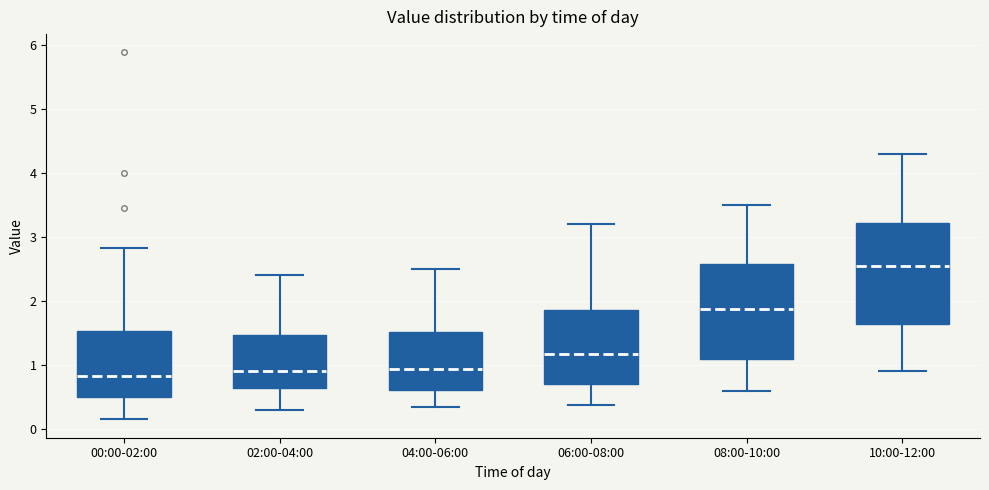

Which box has the highest median line?

10:00-12:00